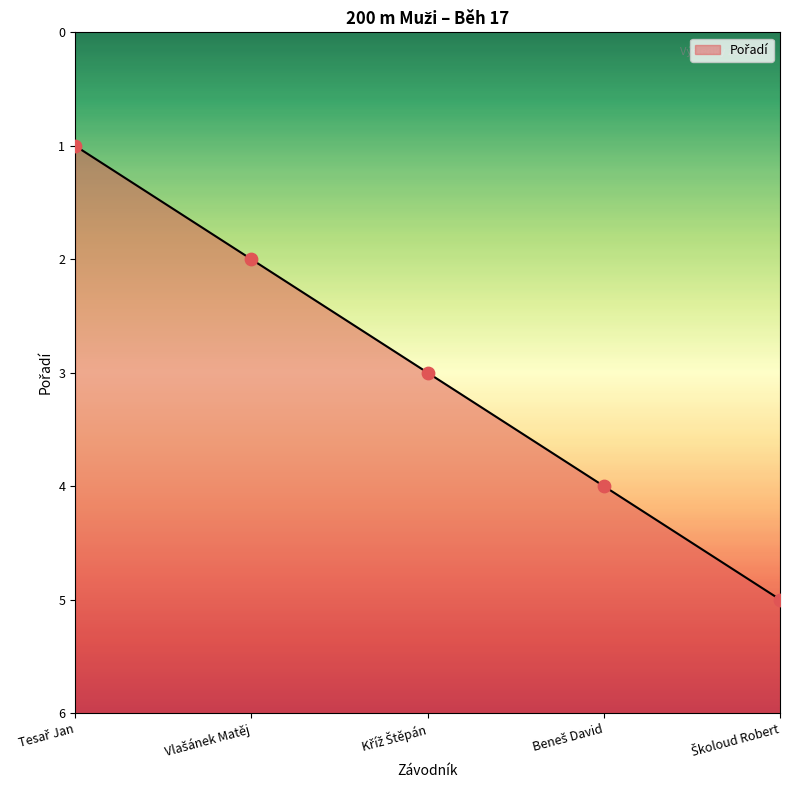

Which has a higher value, Školoud Robert or Vlašánek Matěj?

Vlašánek Matěj